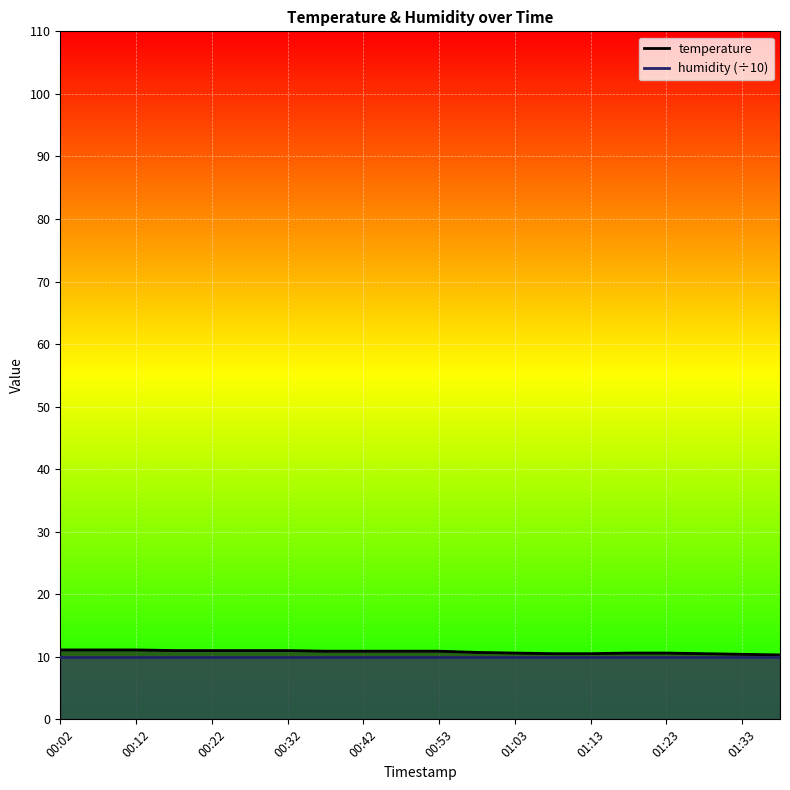

Which label corresponds to the largest value in the chart?

00:02